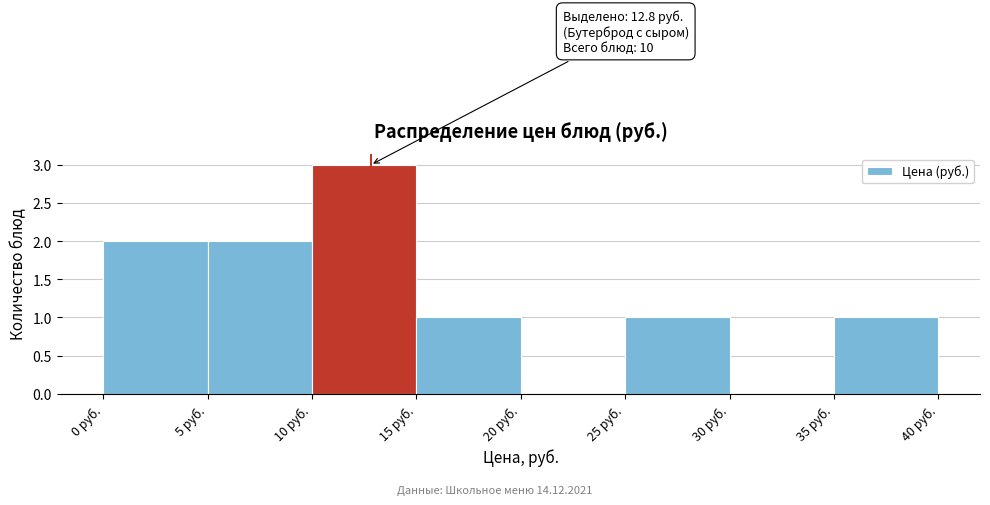

Which range on the x-axis has the tallest bar?

10 to 15